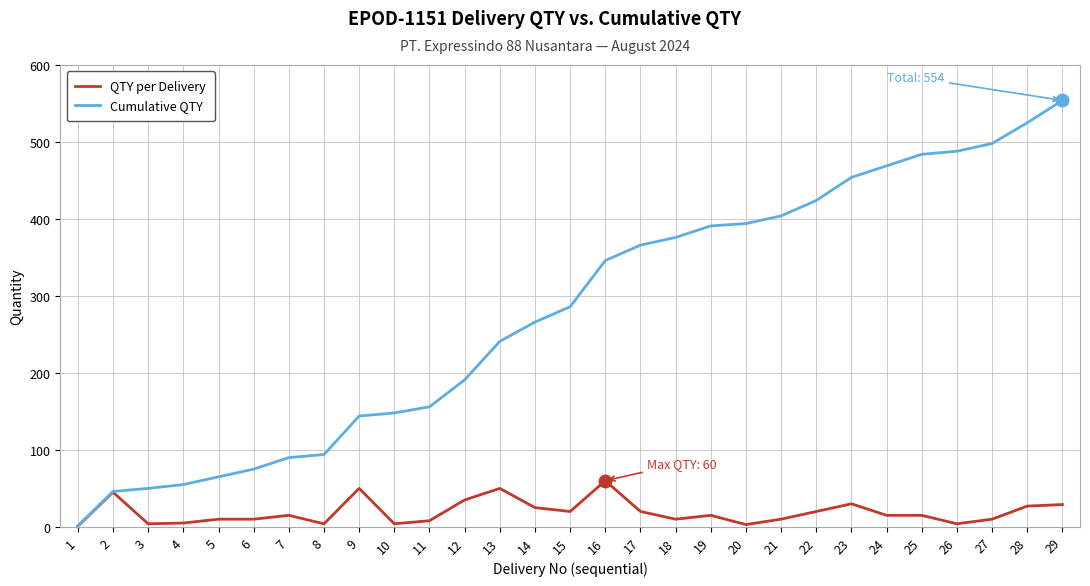

Is the value of Cumulative QTY at 20 greater than the value of QTY per Delivery at 29?

Yes